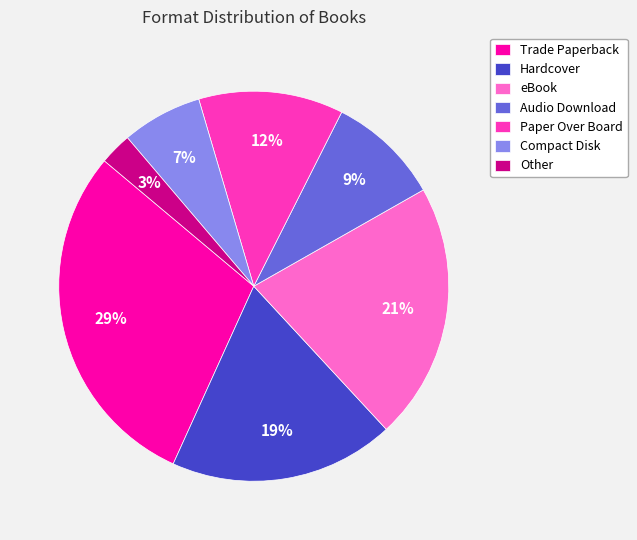

To the nearest percent, what portion does Audio Download represent?

9%